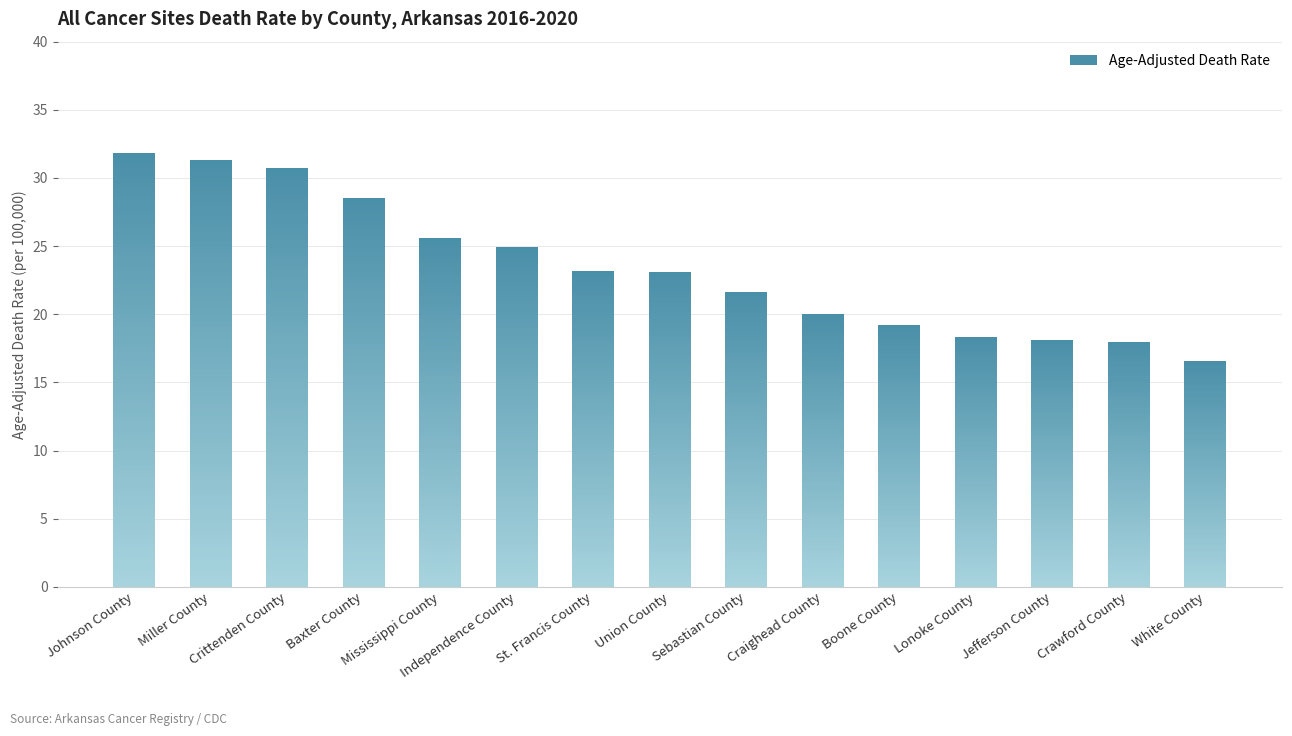

What is the minimum value shown in the chart?

16.6